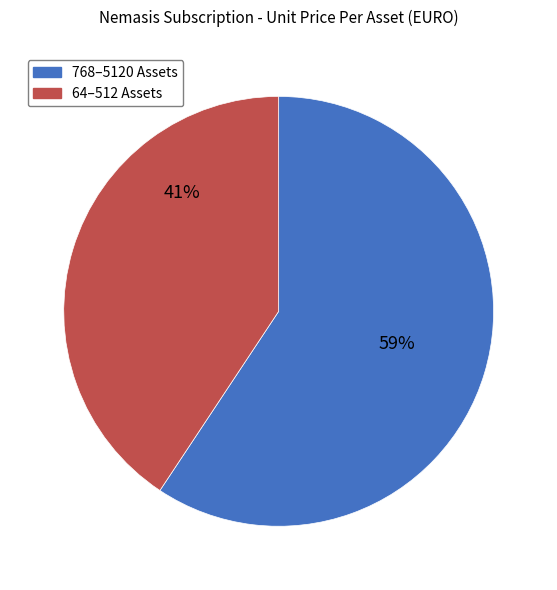

To the nearest percent, what is the average slice percentage?

50%